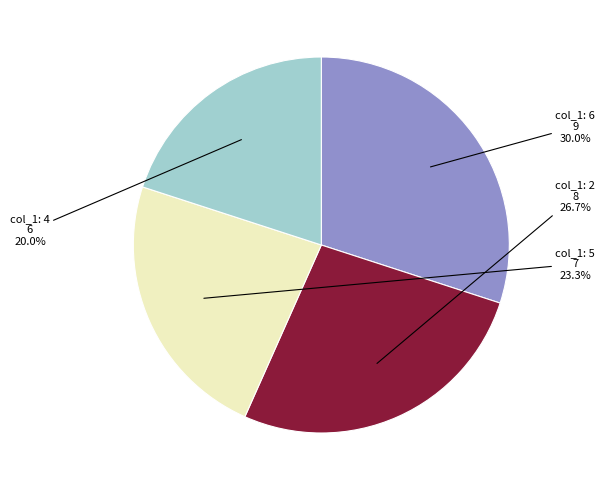

Is there any slice that represents more than half of the pie?

No